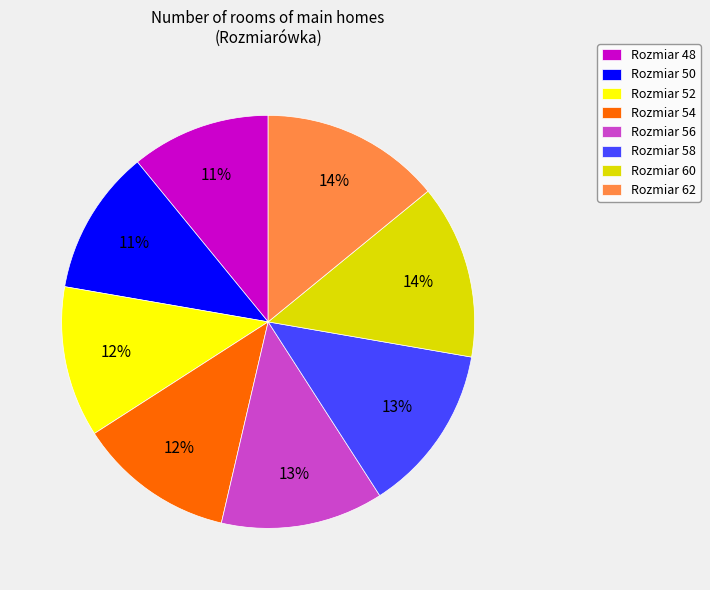

Is it true that Rozmiar 56 is 13% of the pie?

True